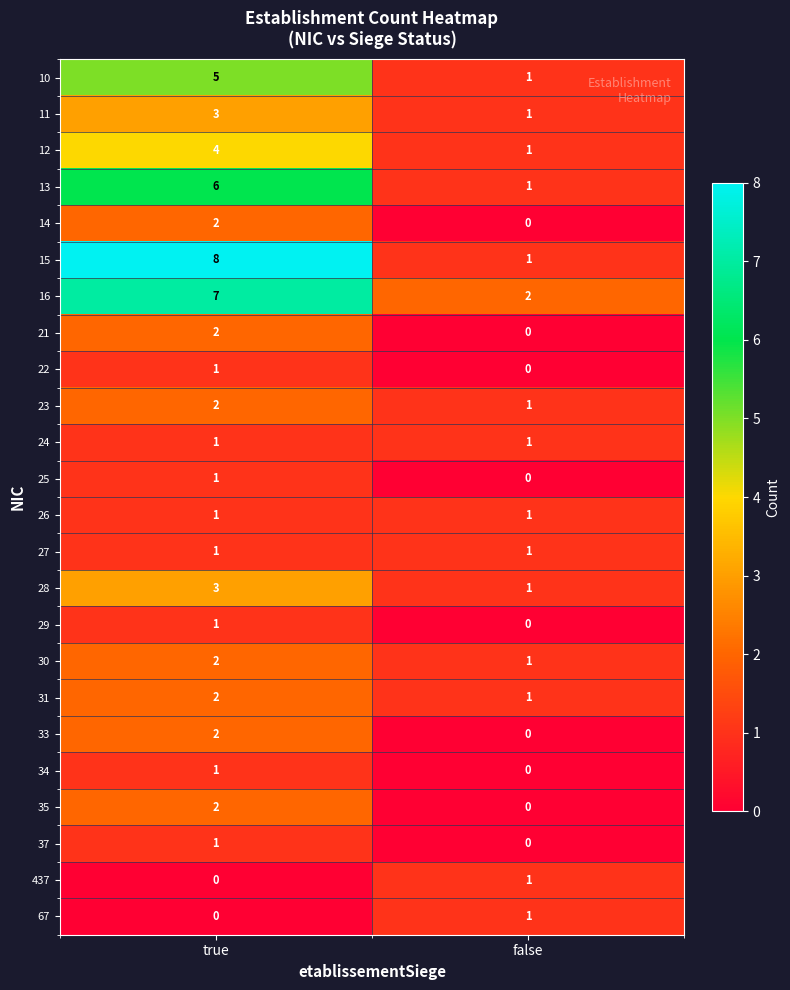

Where is 34 nearest to the value 0?

false